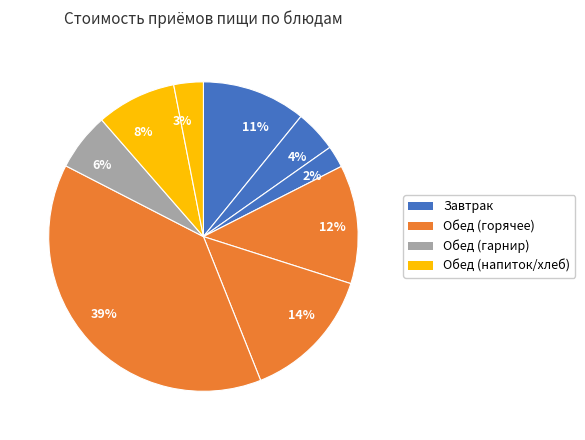

To the nearest percent, what portion does 11% represent?

11%